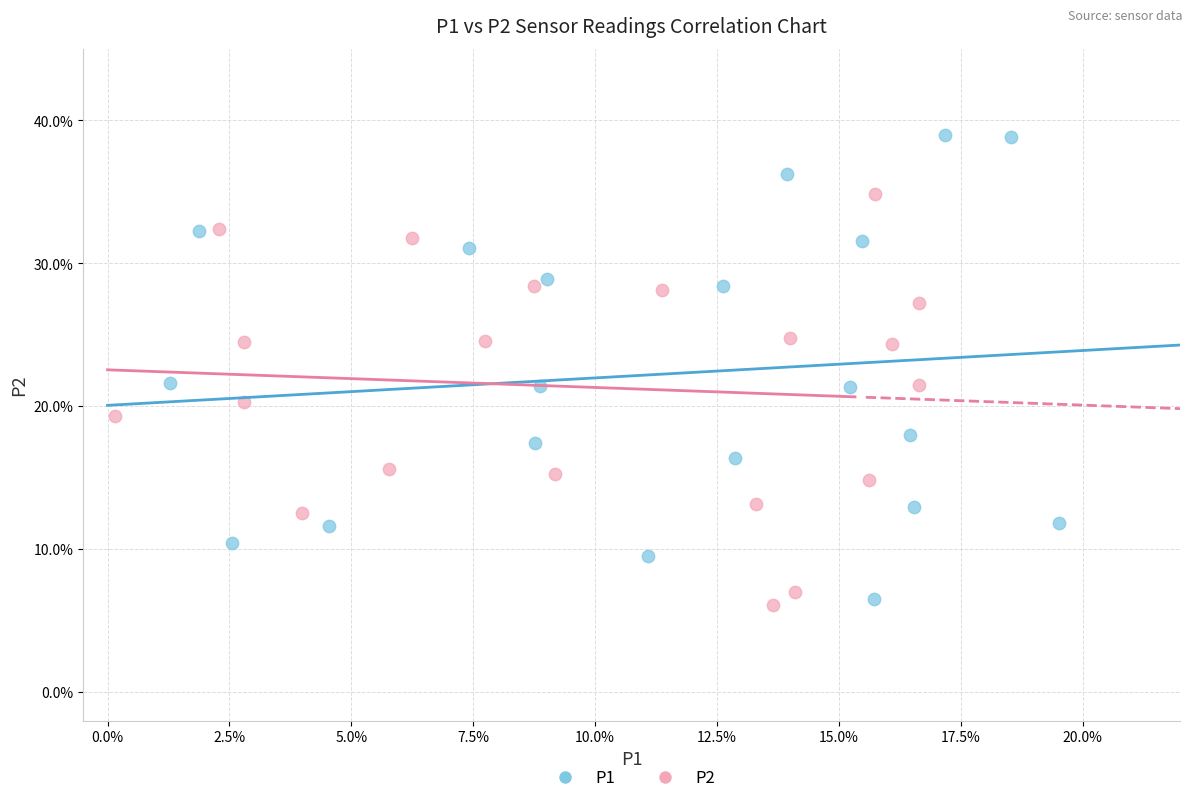

What are all the series names shown in the legend?

P1, P2